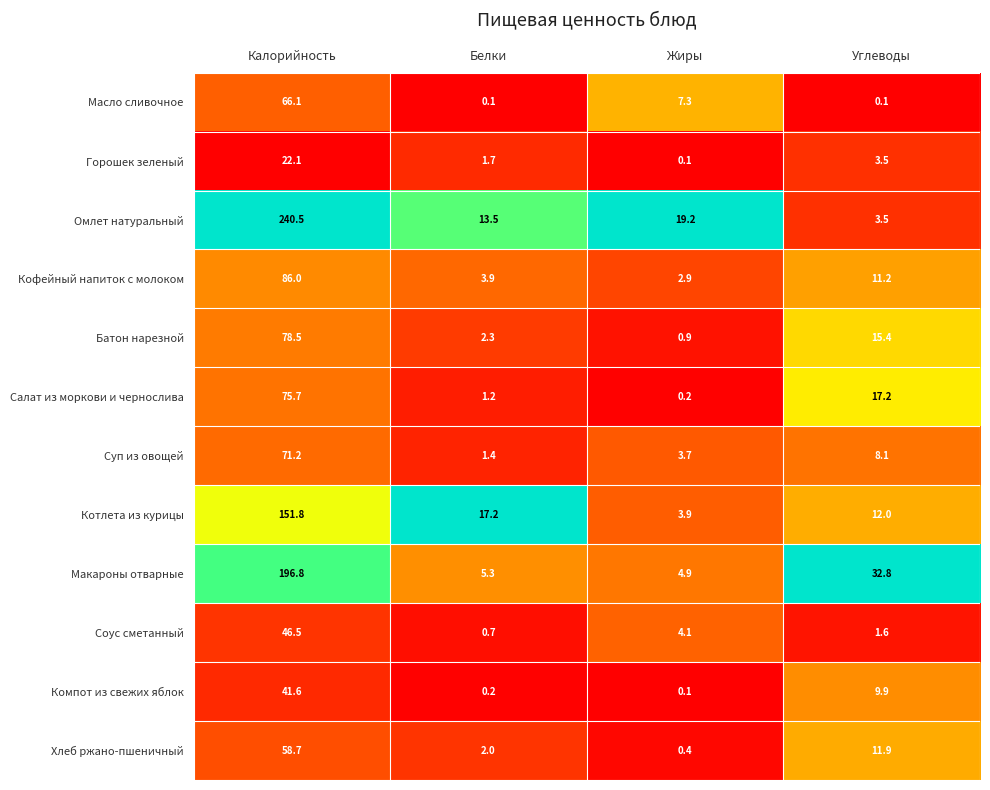

Which series has the largest range (max minus min)?

Омлет натуральный